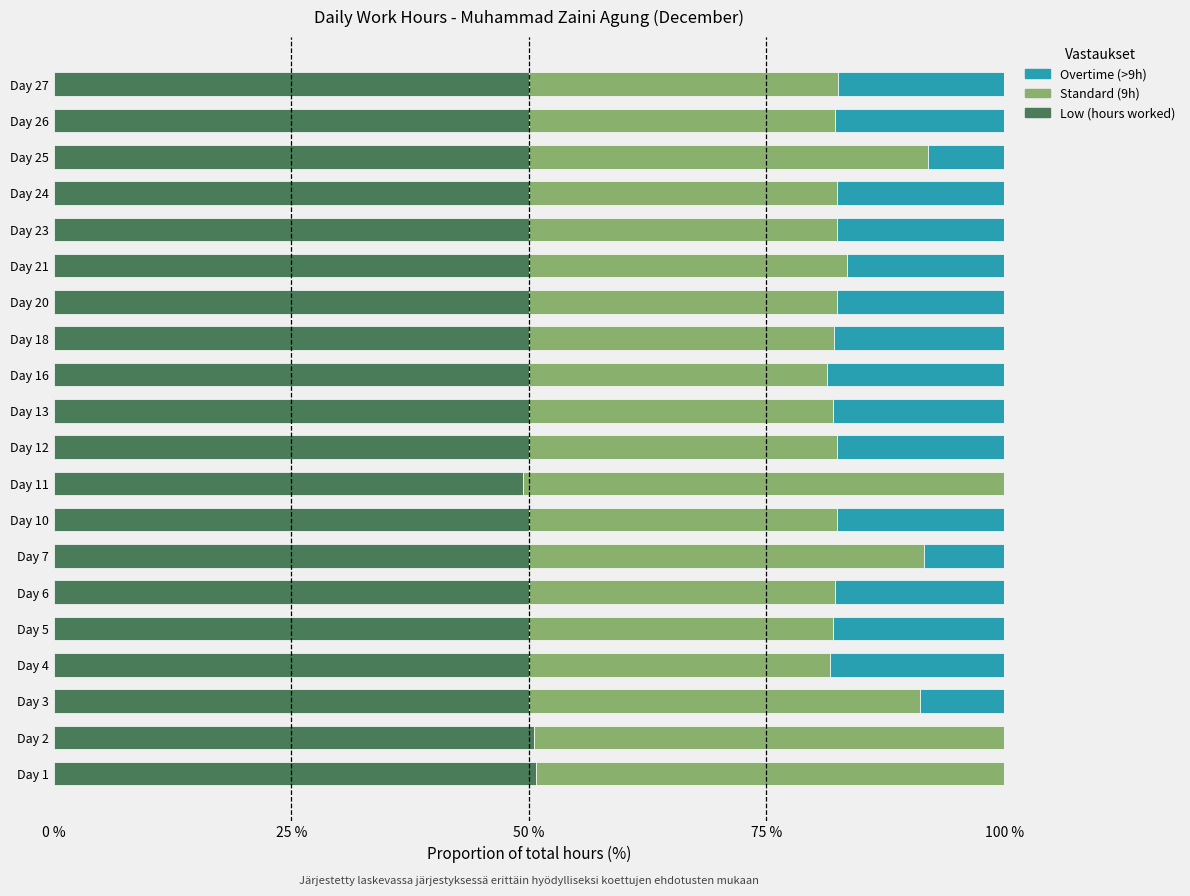

The Low (hours worked) series shows 50.0 at Day 13. True or false?

True